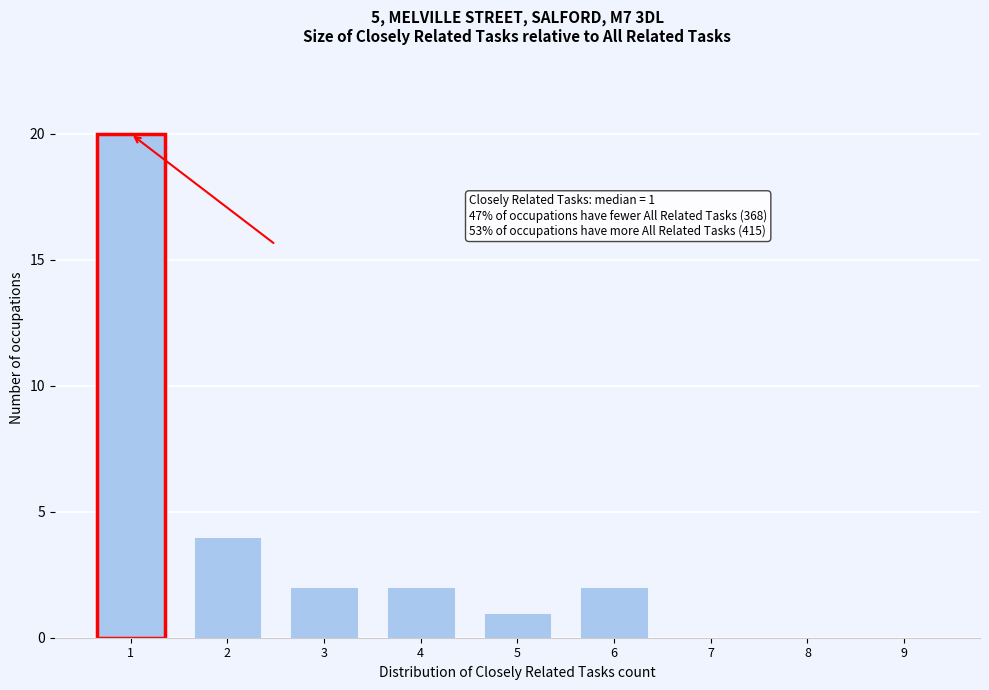

Reading left to right, list all the values displayed in this chart.

1=20	2=4	3=2	4=2	5=1	6=2	7=0	8=0	9=0